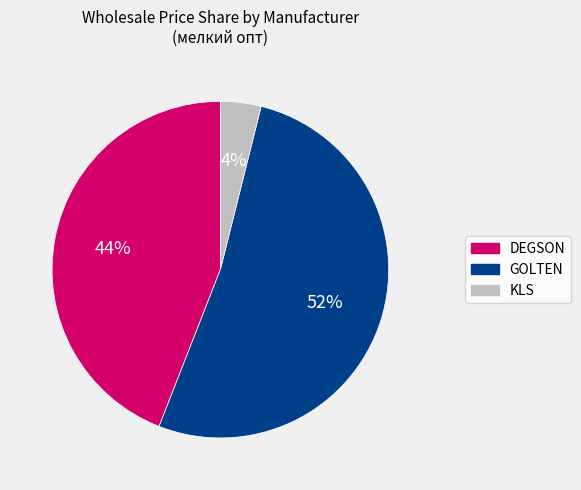

Is it true that GOLTEN is 59% of the pie?

False